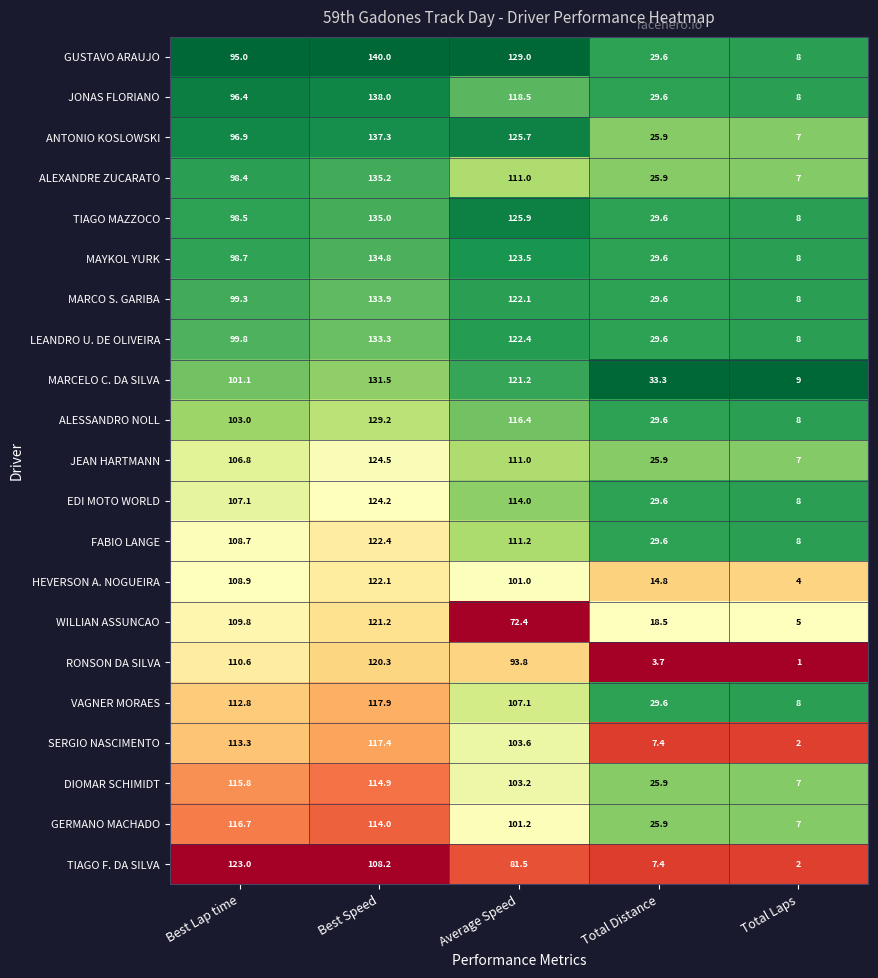

Which label corresponds to the smallest value in the chart?

Total Laps